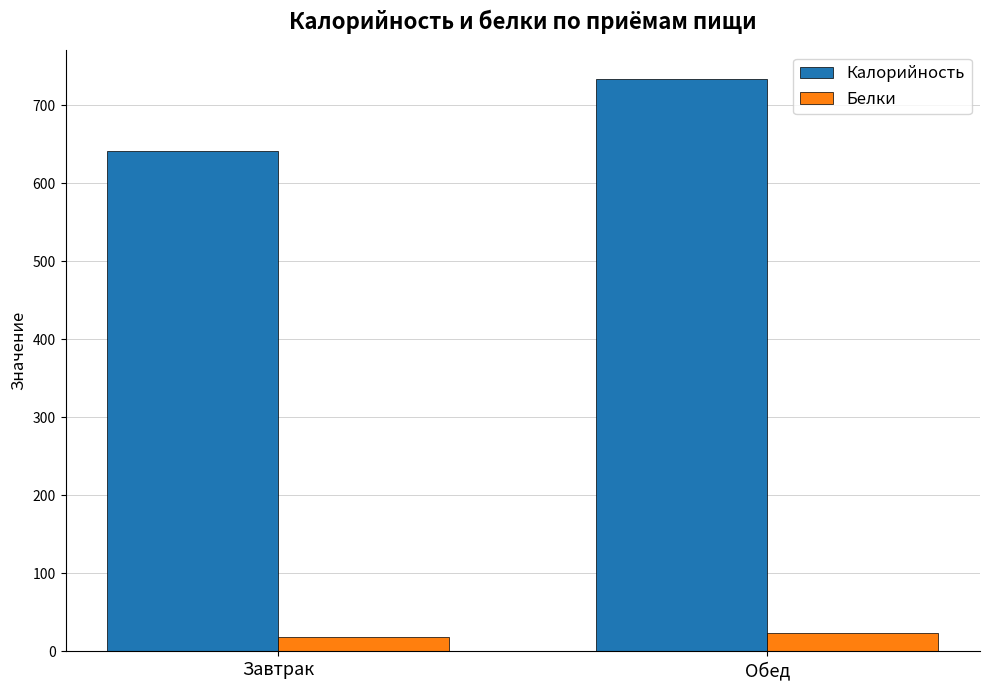

List the series in order of their overall mean, highest first.

Калорийность, Белки